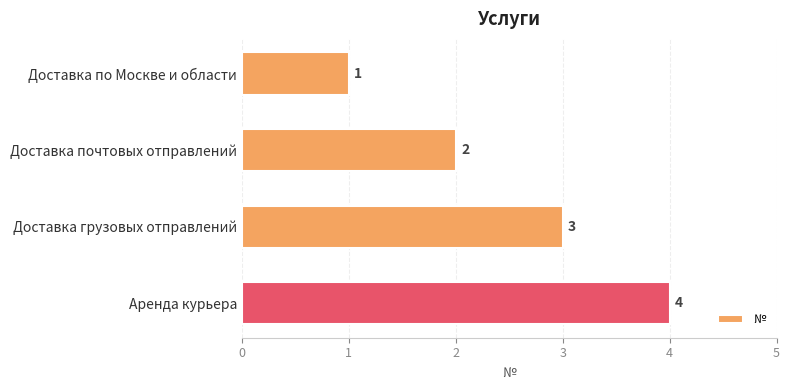

How many bars are there in total?

4